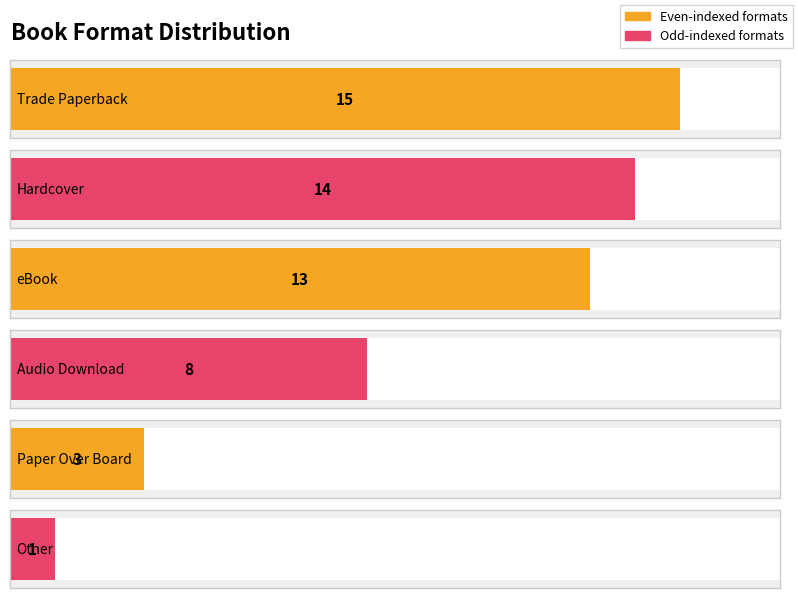

What is the value of the 6th bar from the left?

1